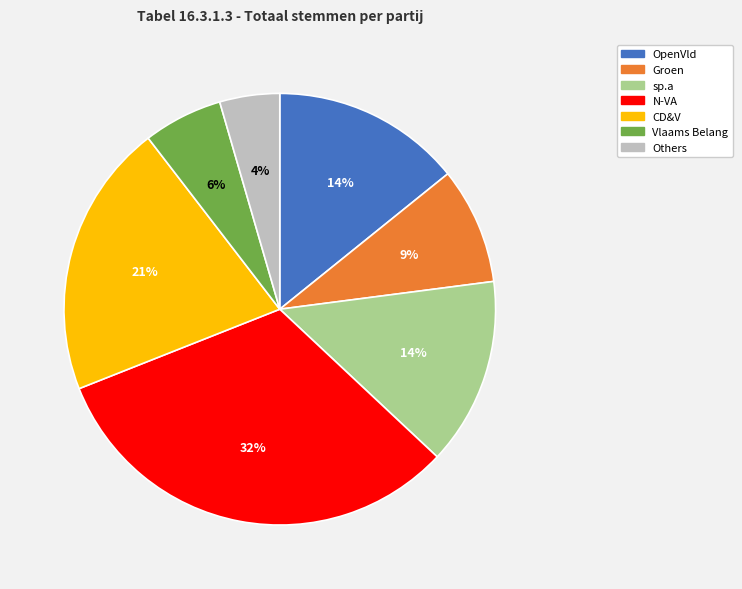

To the nearest percent, what is the difference between the largest and smallest slice percentages?

28%